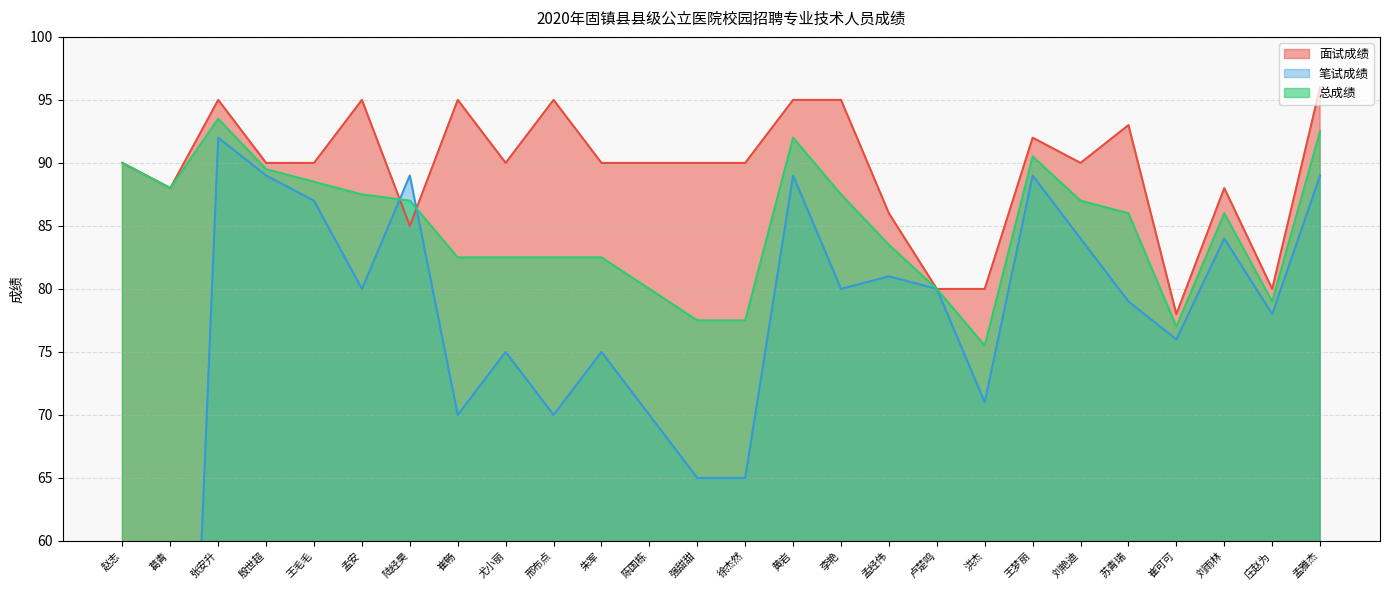

Rank the series by their maximum value, from highest to lowest.

面试成绩, 总成绩, 笔试成绩